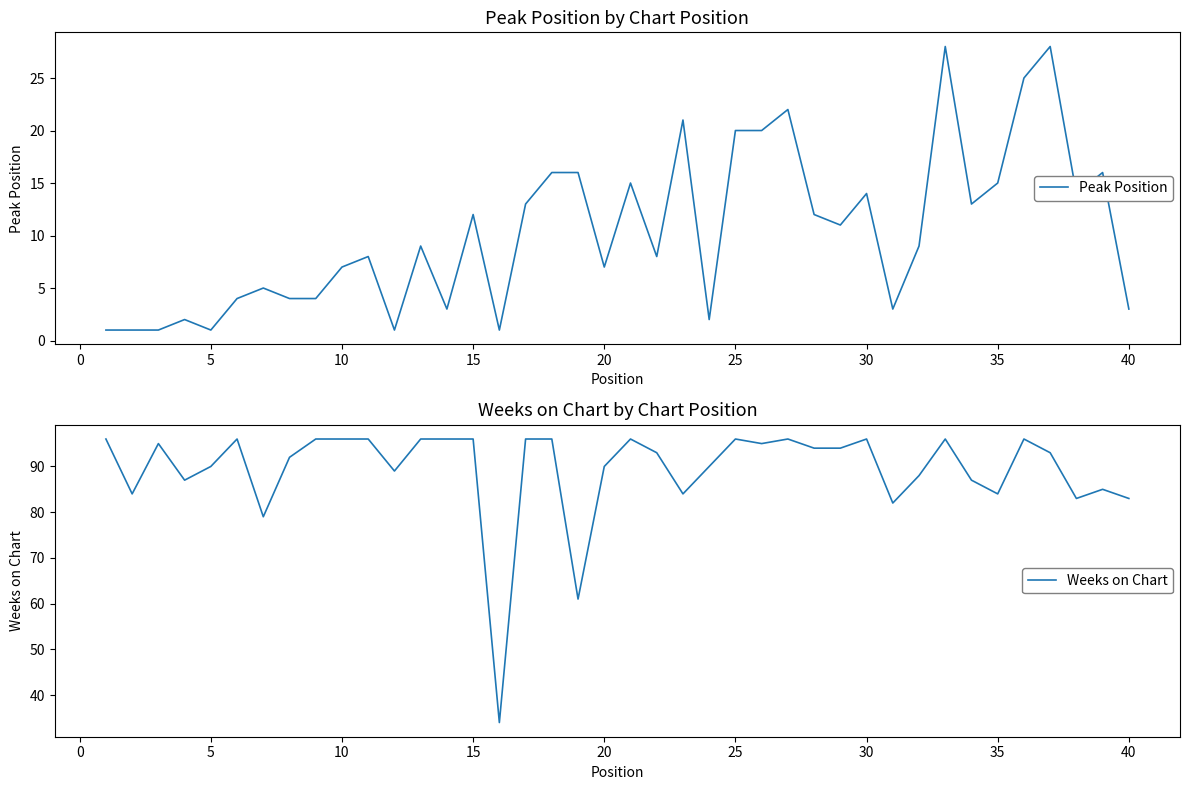

Count the number of categories in the chart.

40